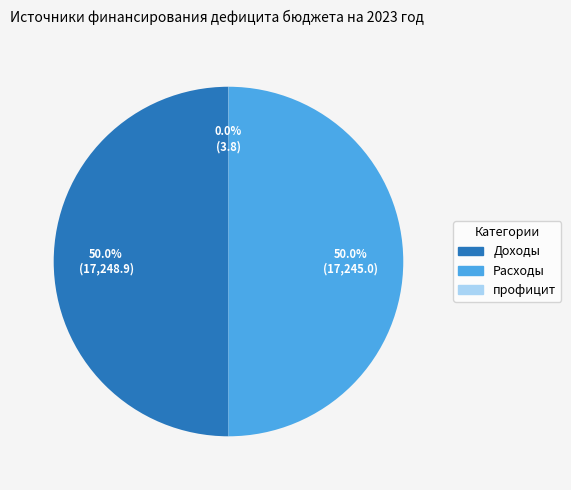

What percentage is NOT represented by Доходы?

50.0%